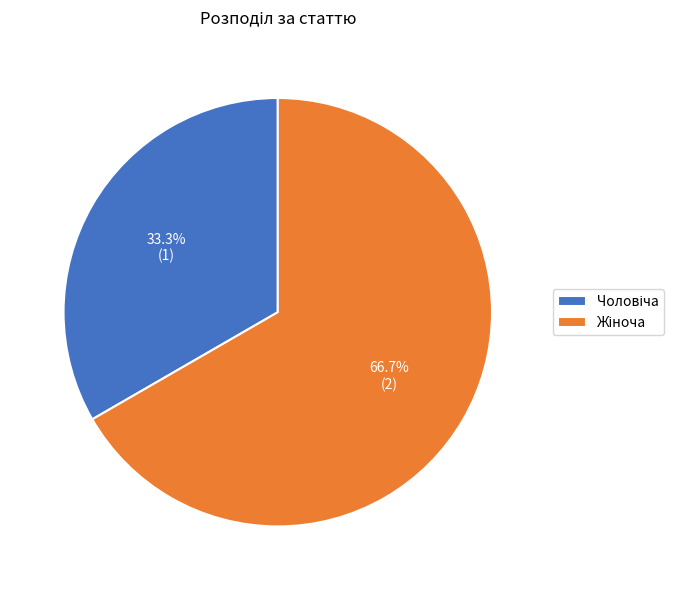

How many segments does this pie chart have?

2